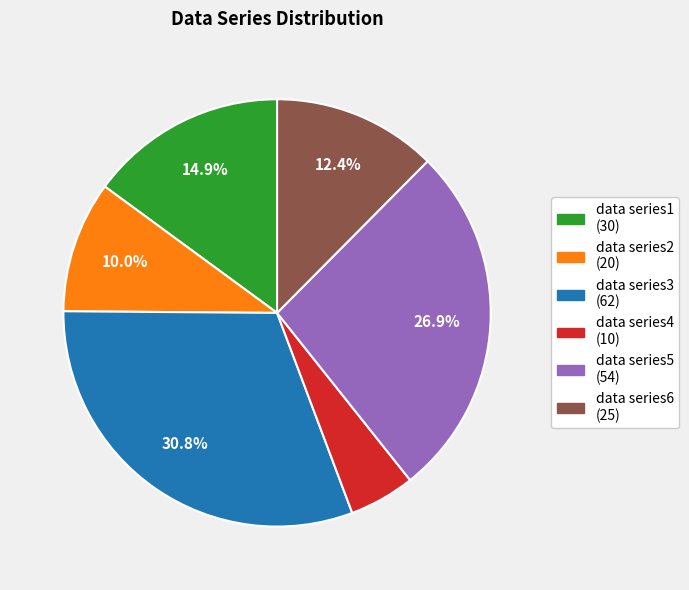

Approximately how many times larger is the value at data series3 compared to data series5?

1.1